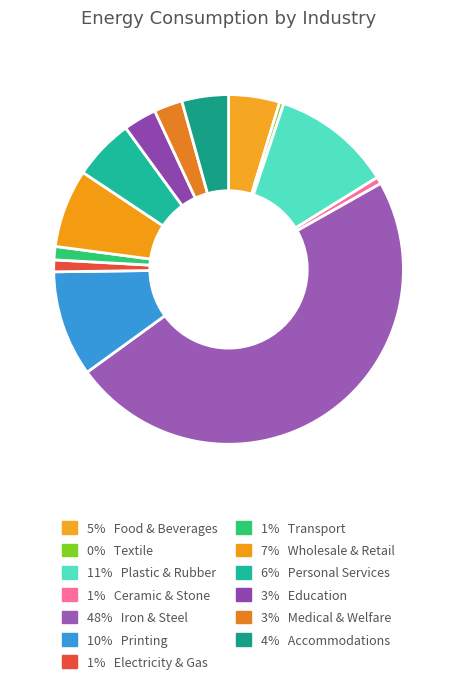

Count the number of slices in the pie.

13